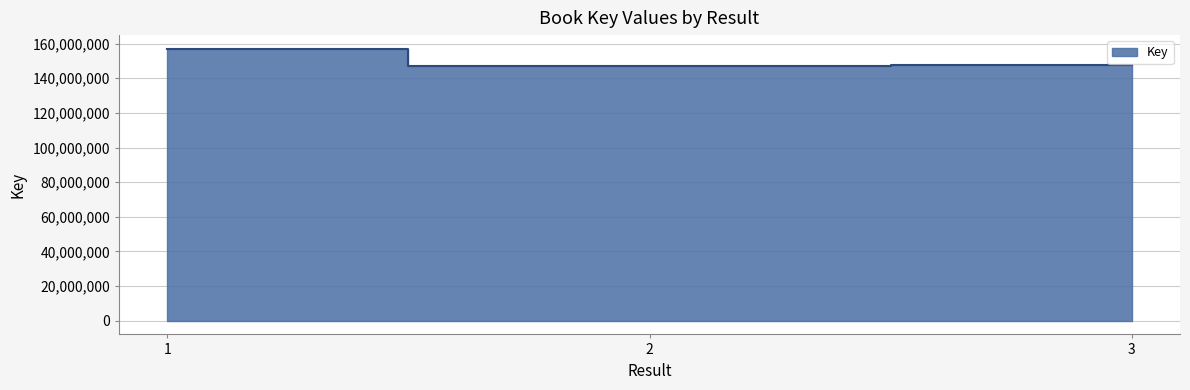

What is the change in value from 1 to 2?

-10198205